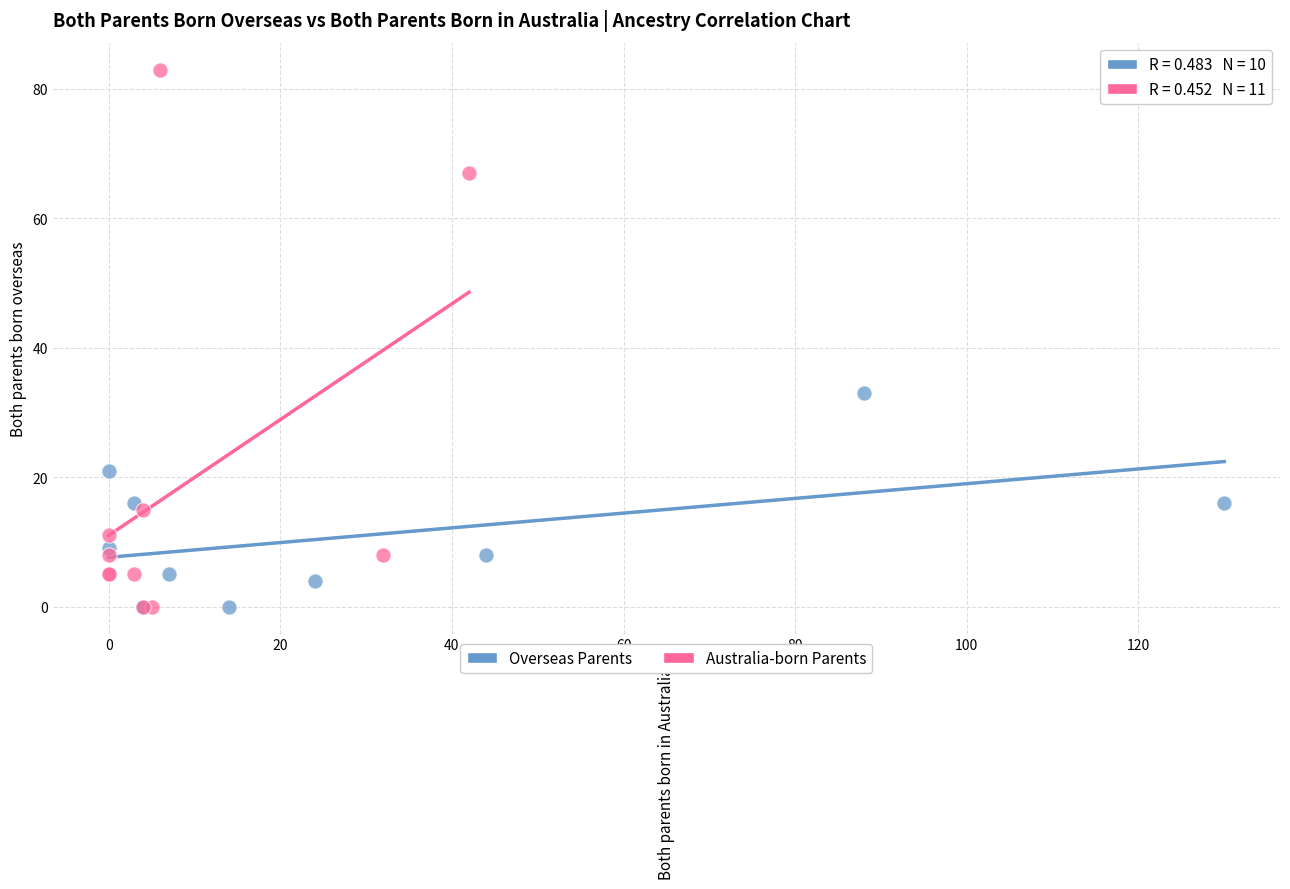

Which series contains the highest Y value?

Australia-born Parents